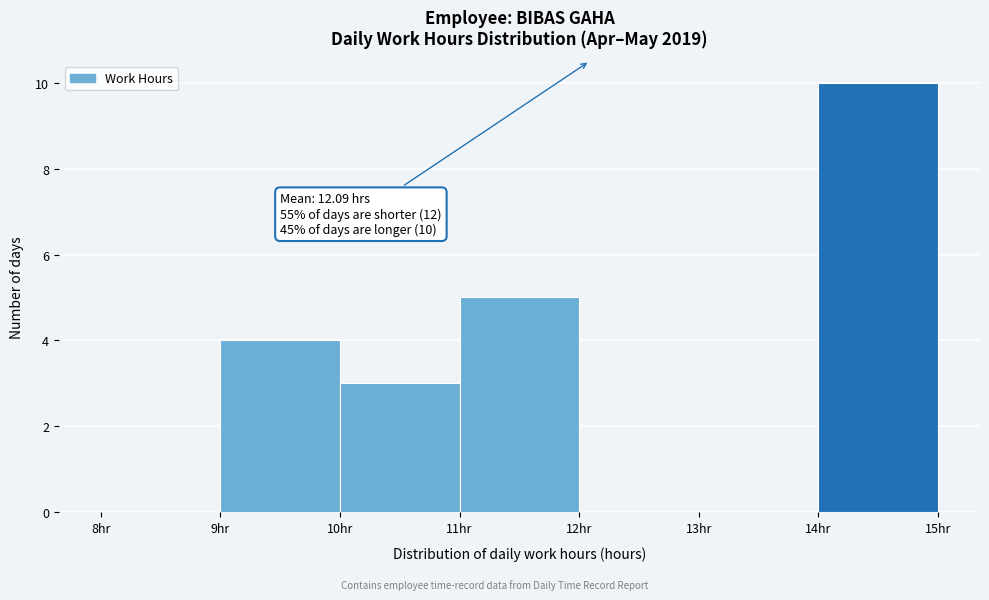

Which range on the x-axis has the tallest bar?

14 to 15